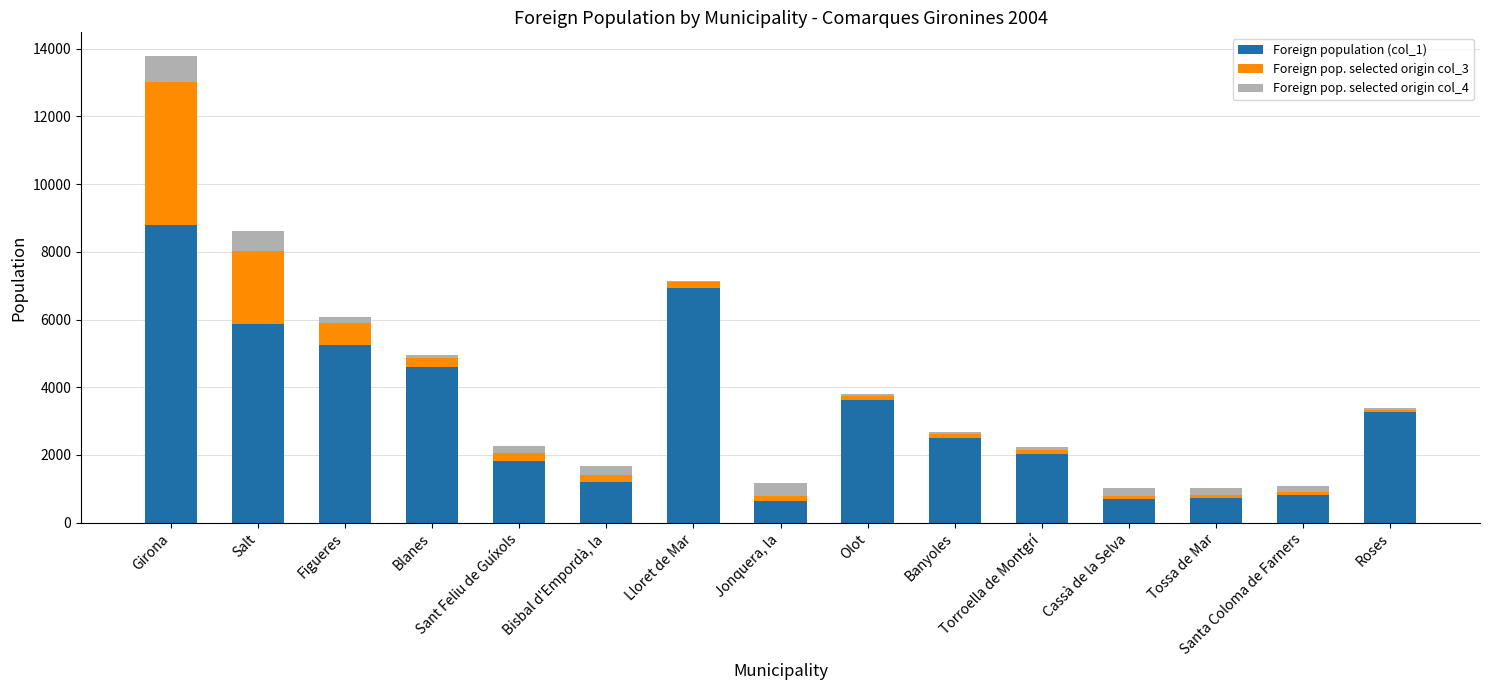

Are the bars horizontal?

No